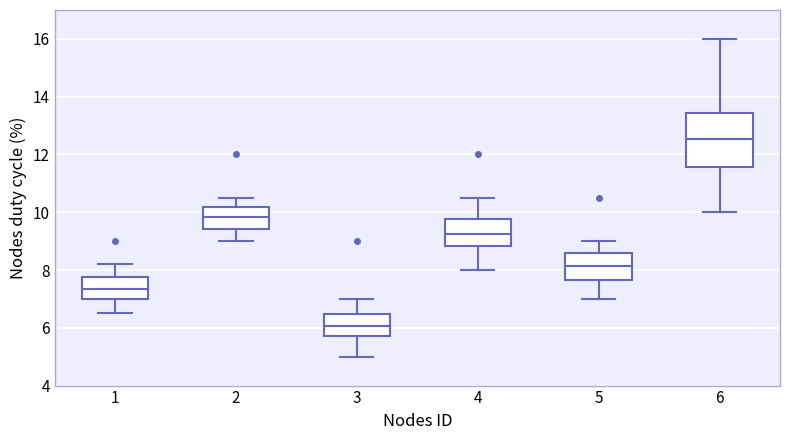

Where does the upper whisker of the box at x = 4 end on the y-axis? The values are not printed on the chart, so give them approximately, as read against the axis.

10.6